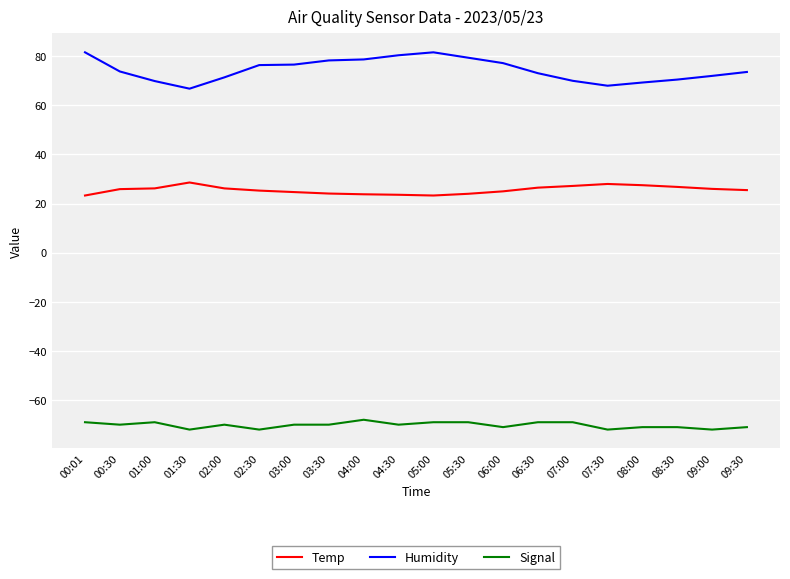

True or false: Humidity has a value of 73.8 at 00:30.

True